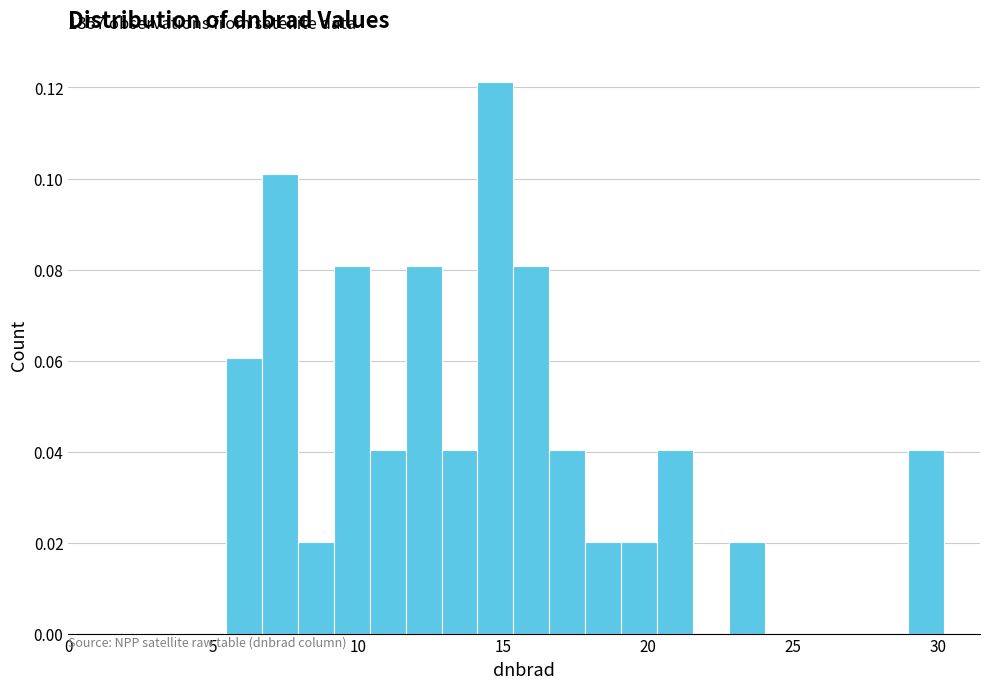

Around what value on the x-axis is the tallest bar? Give the approximate position of its centre, as read against the axis.

14.5